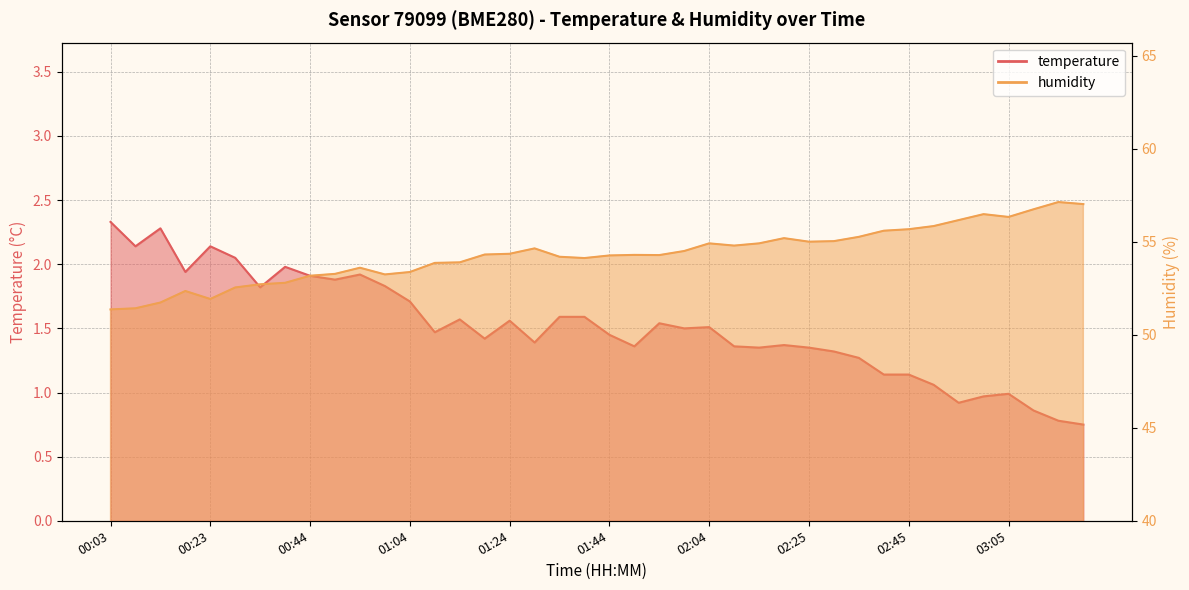

Rank the series by their average value, from highest to lowest.

humidity, temperature